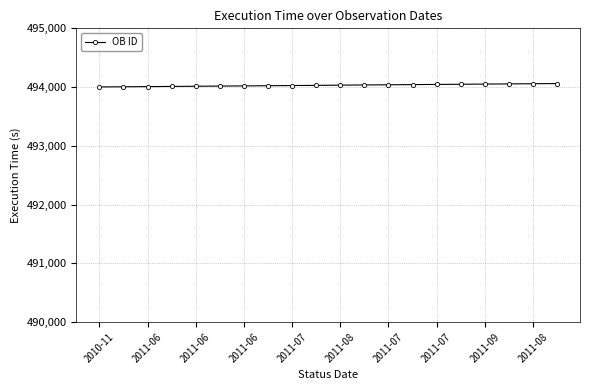

What is the average value?

494031